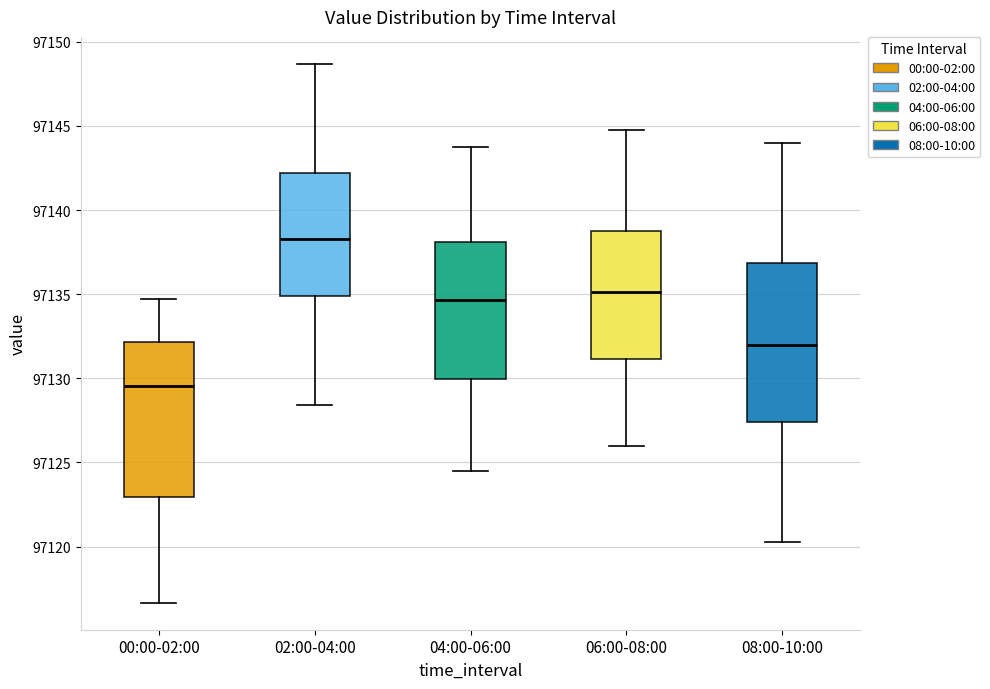

Where does the median line of the box for 04:00-06:00 sit on the y-axis? The values are not printed on the chart, so give them approximately, as read against the axis.

97134.5